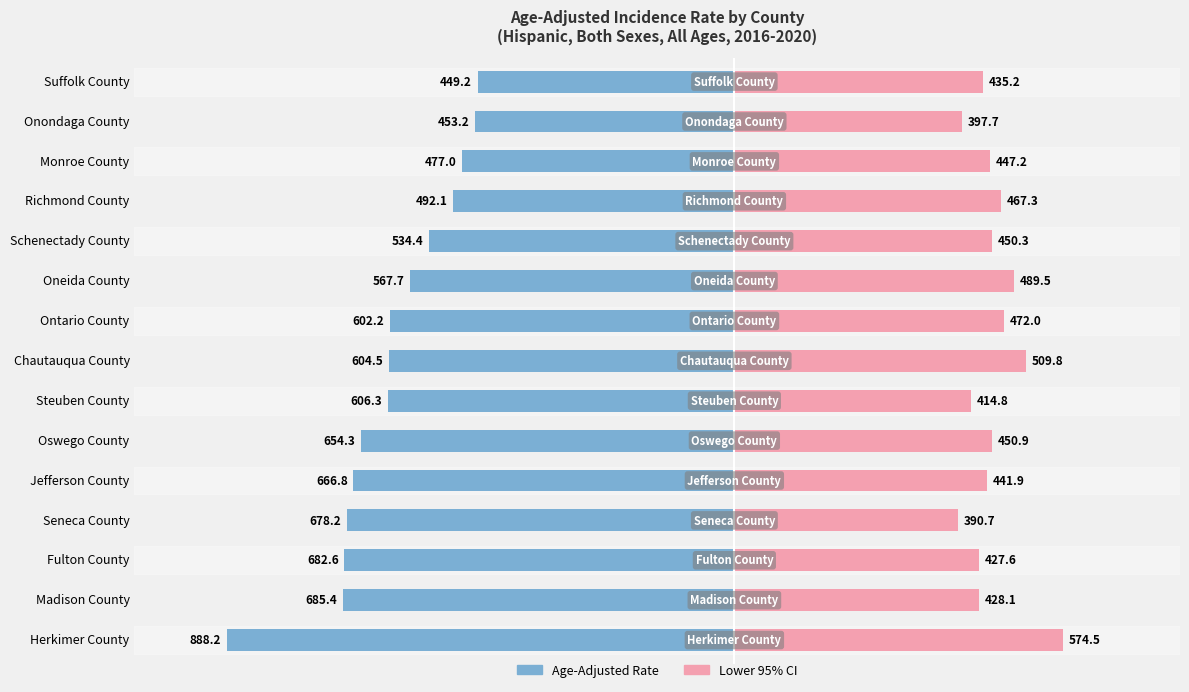

What is the sum of all Rate (left) values?

-9042.1